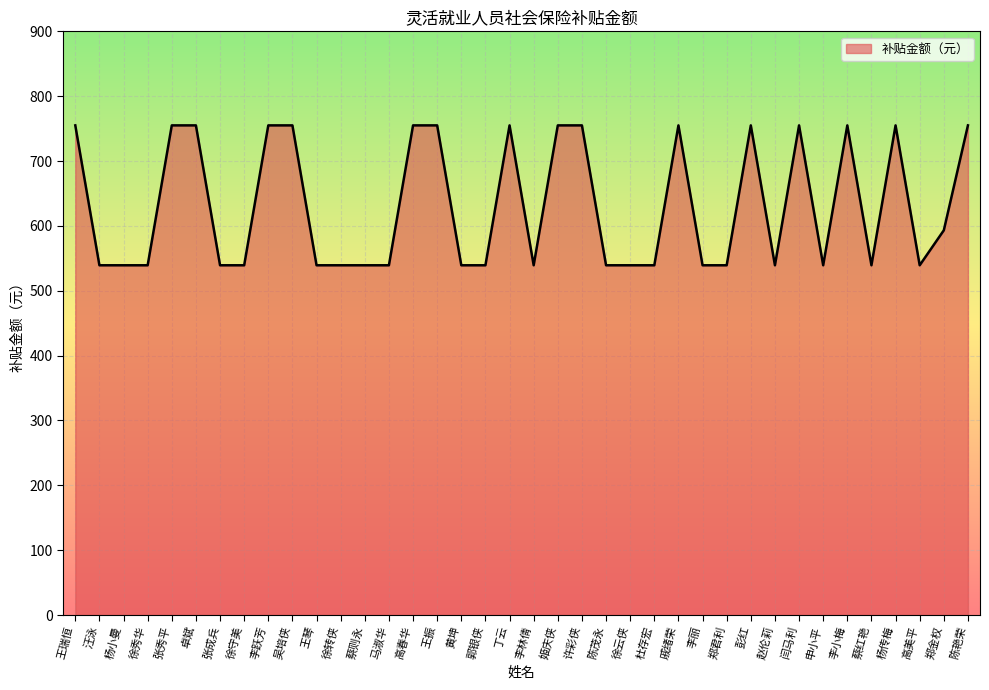

What is the difference between the values at 杨小曼 and 闫马利?

215.7